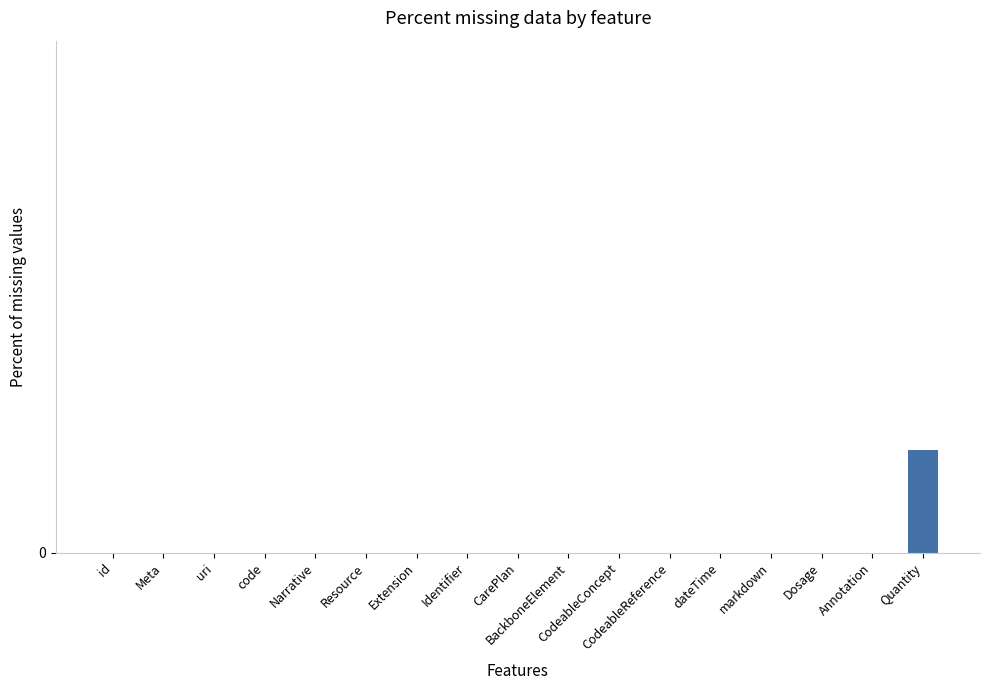

Does the chart contain stacked bars?

No